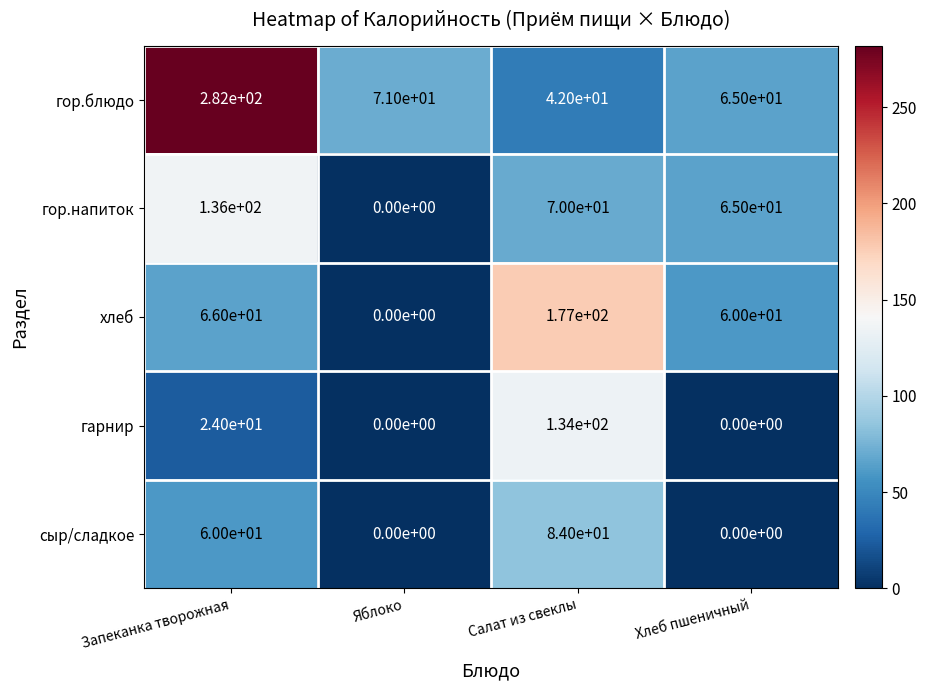

Reading right to left, transcribe all the data shown in this chart.

гор.блюдо: 65	42	71	282
гор.напиток: 65	70	0	136
хлеб: 60	177	0	66
гарнир: 0	134	0	24
сыр/сладкое: 0	84	0	60